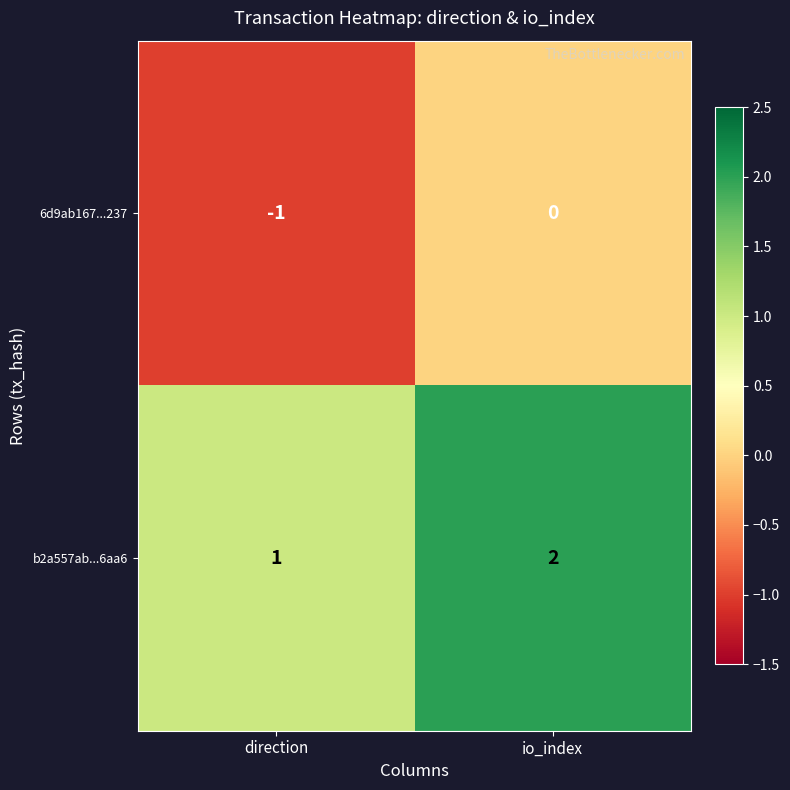

Which series has the largest total across all categories?

b2a557ab...6aa6